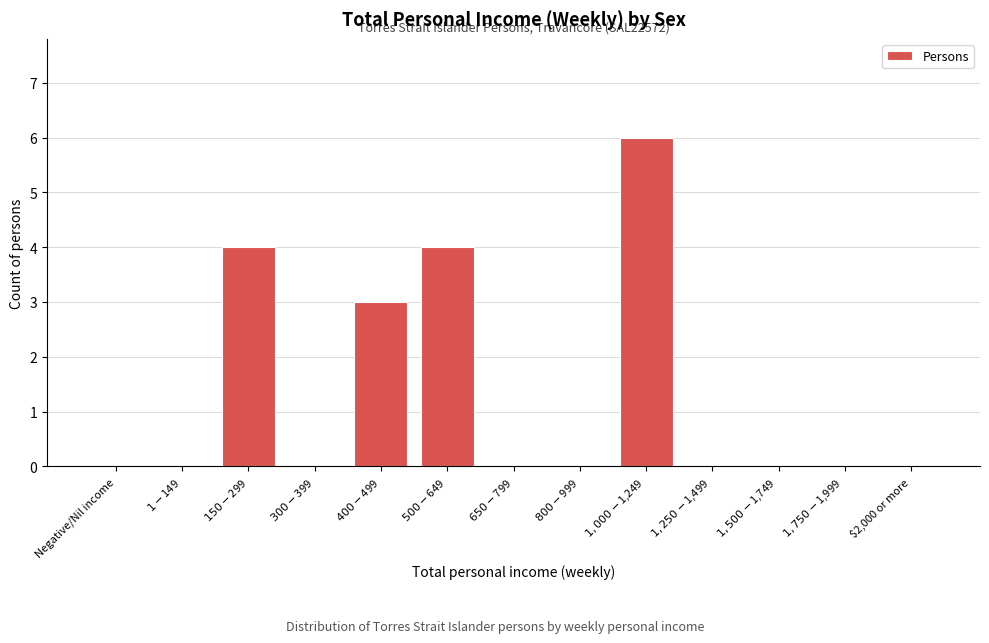

Is it true that the value at $2,000 or more is 0?

True